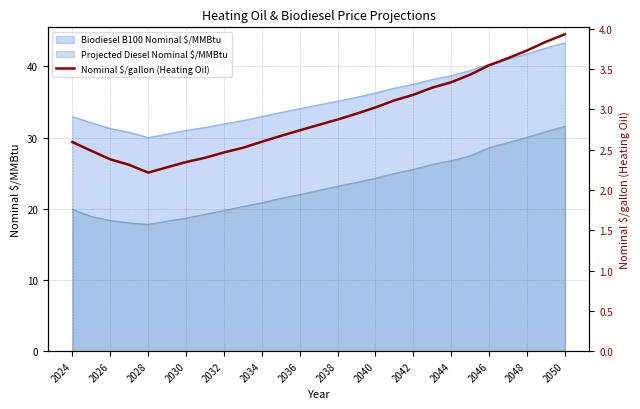

Count the number of categories in the chart.

27